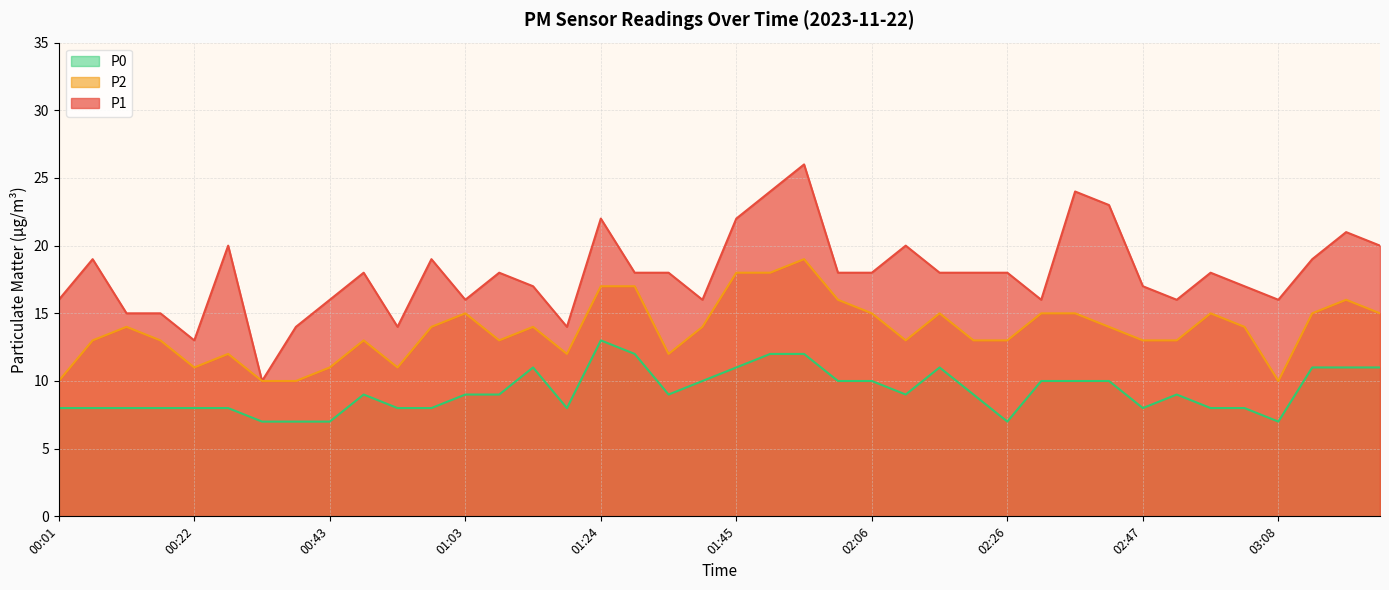

What is the minimum value for P0?

7